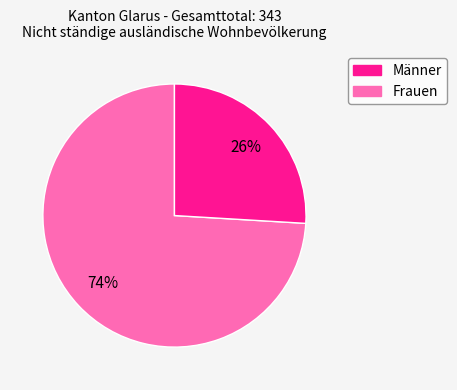

Do Männer and Frauen together represent more than half of the pie?

Yes